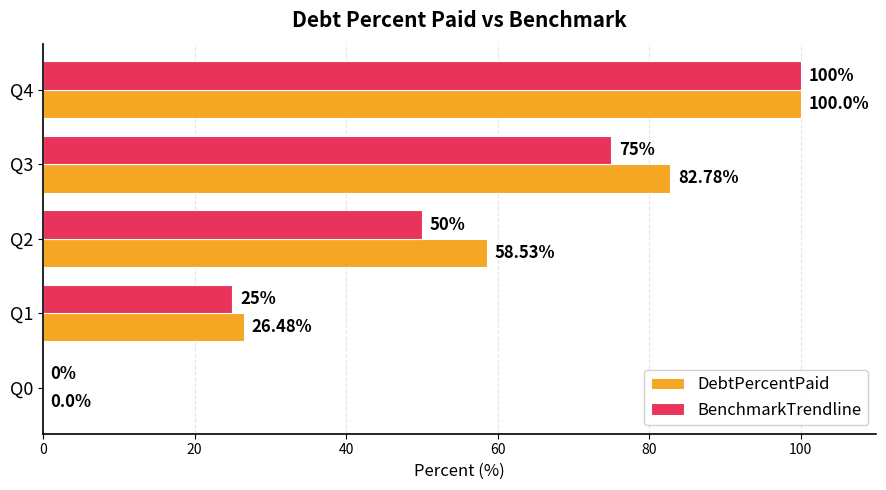

What is the sum of the DebtPercentPaid values at Q4 and Q0?

100.0